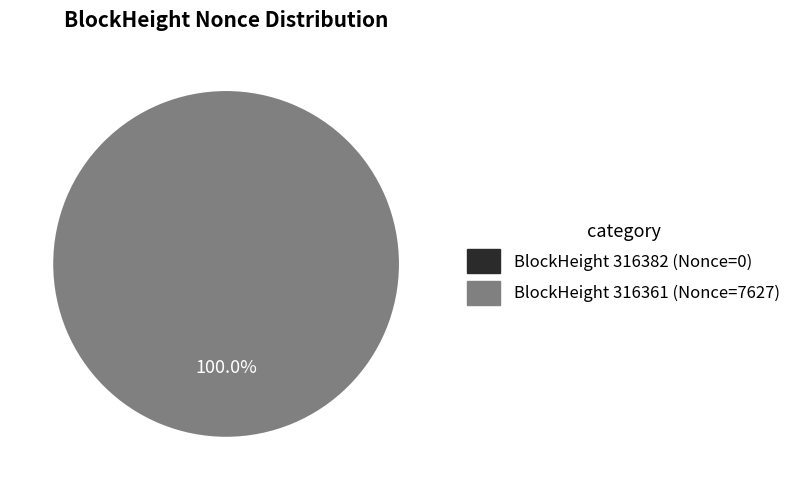

Is it true that 316382 is 12% of the pie?

False